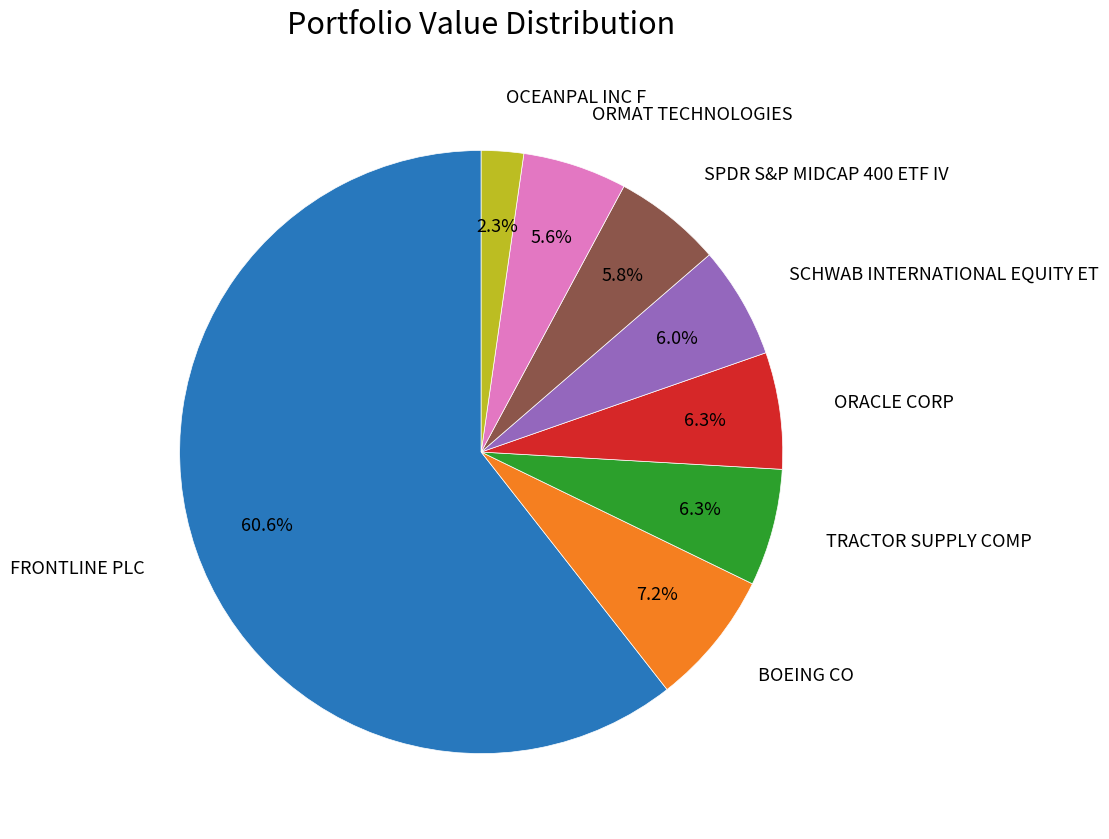

Does any single category account for the majority?

Yes